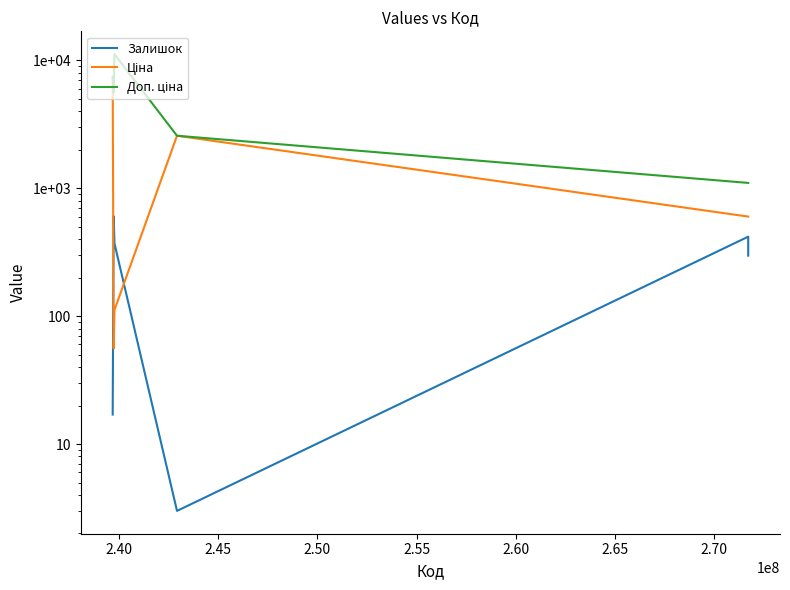

Rank the series by their maximum value, from highest to lowest.

Доп. ціна, Ціна, Залишок